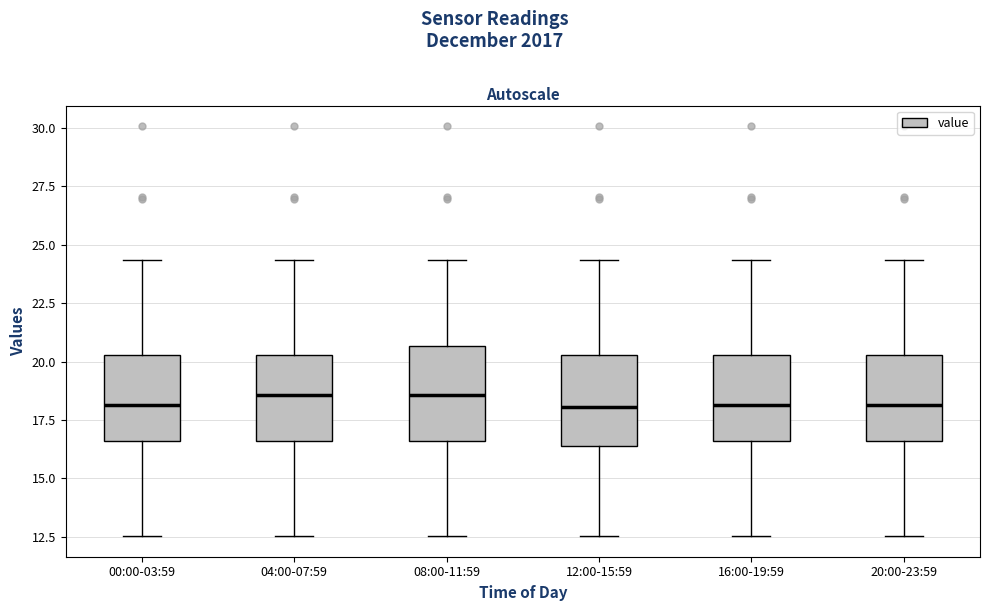

Where is the upper edge of the box for 00:00-03:59 on the y-axis? The values are not printed on the chart, so give them approximately, as read against the axis.

20.5